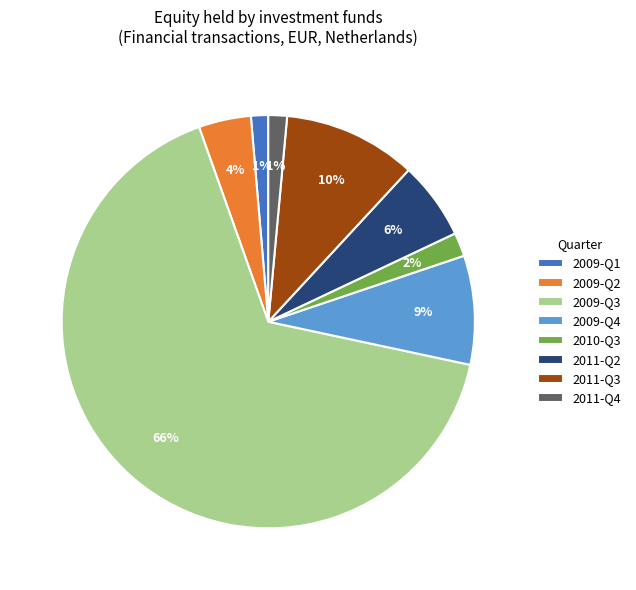

To the nearest percent, what is the difference between the 2009-Q2 and 2011-Q2 slice percentages?

2%